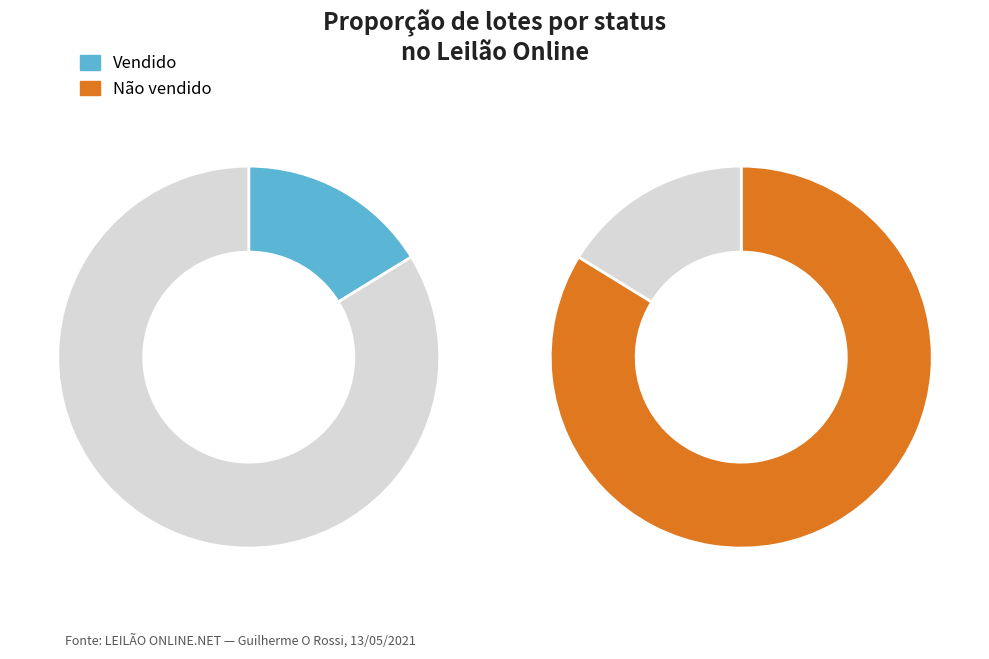

What portion of the pie excludes Vendido?

83.8%